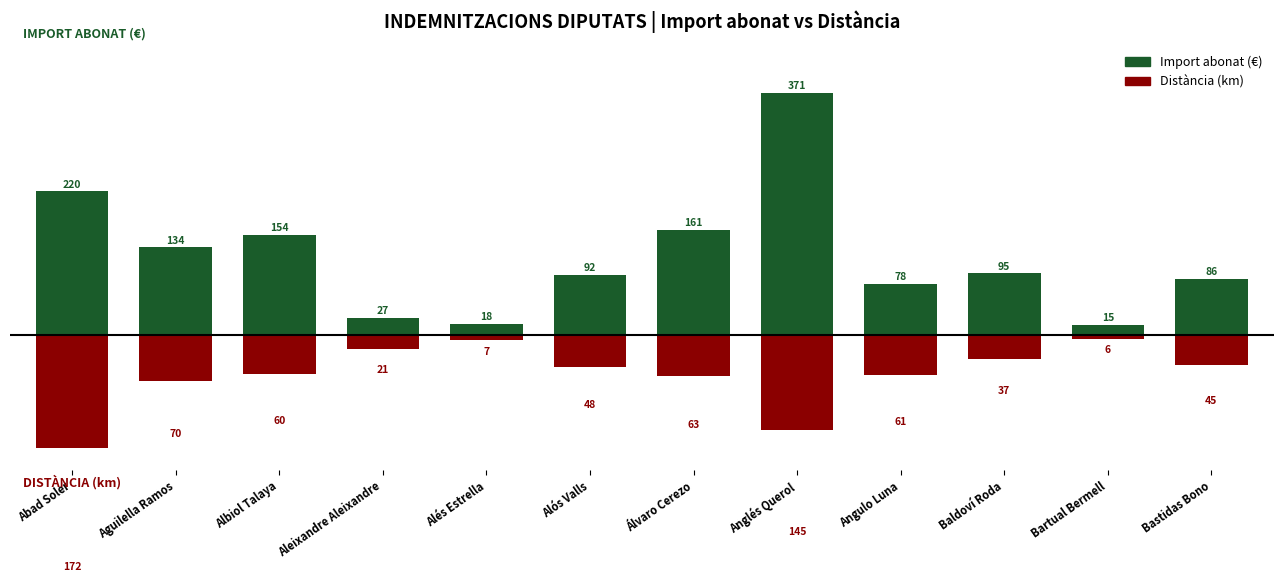

What is the sum of all Import abonat (€) values?

1452.2